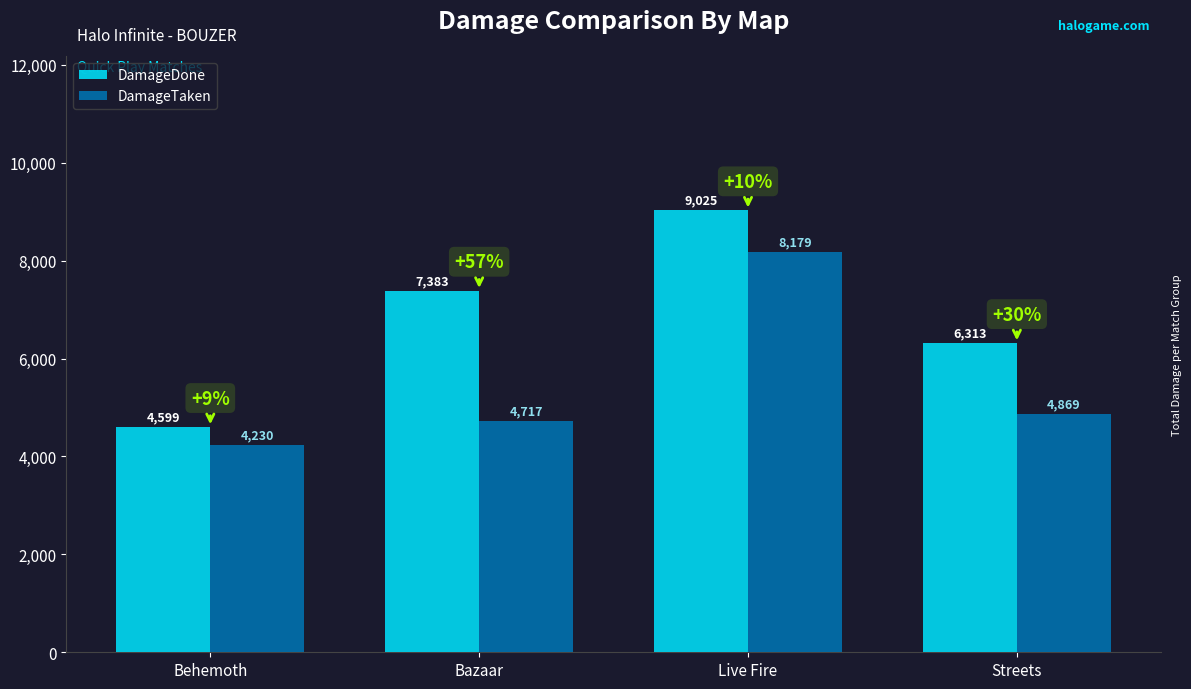

What is the label of the 1st bar from the right?

Streets